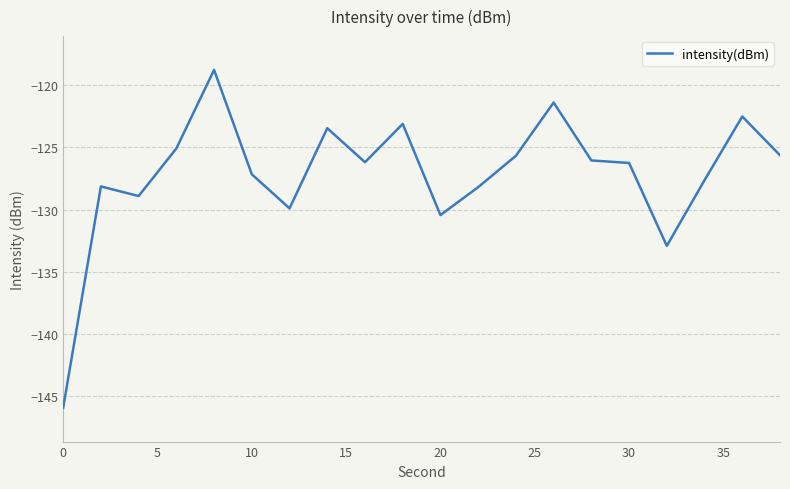

What is the smallest value displayed?

-145.9